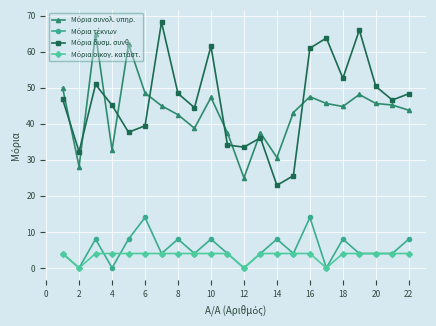

How many distinct data groups are displayed?

4